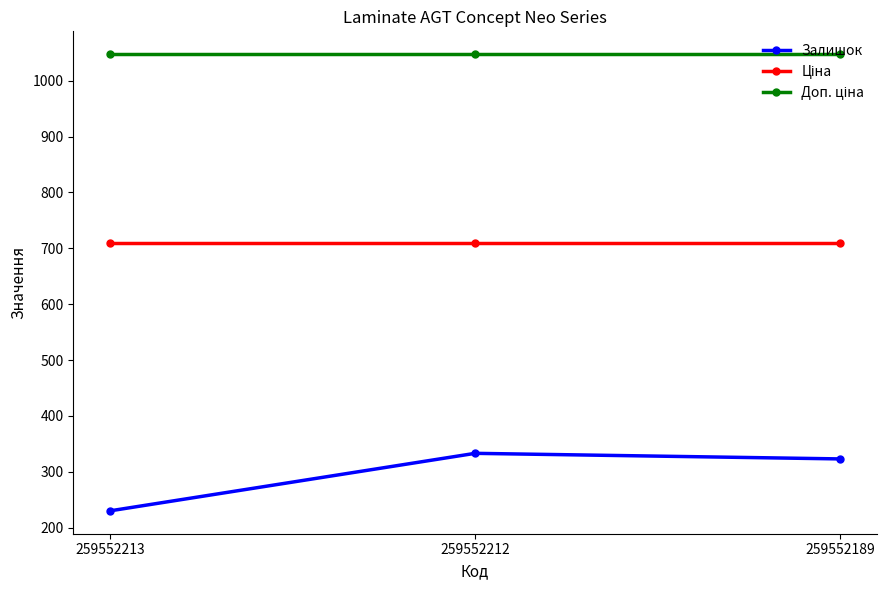

What is the highest value of the Залишок series?

333.0